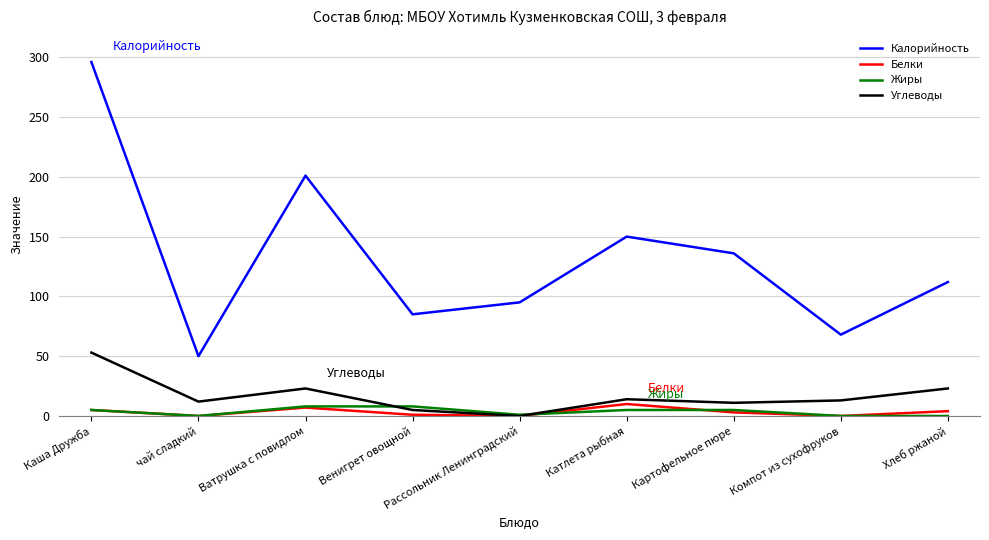

True or false: Калорийность and Углеводы cross at least once.

False